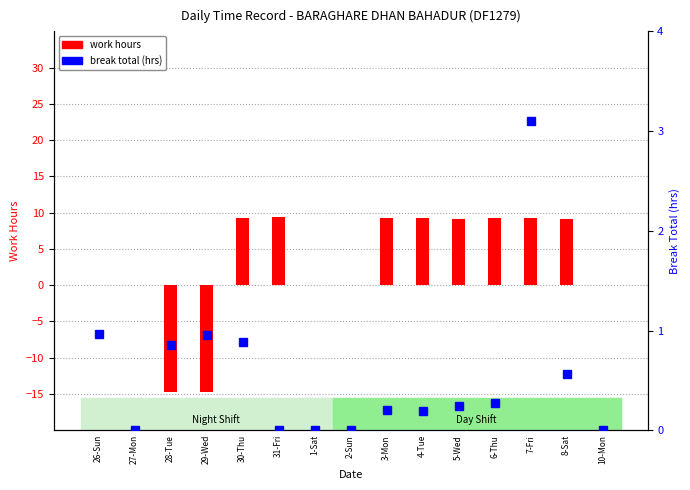

What is the lowest value of the work hours series?

-14.7